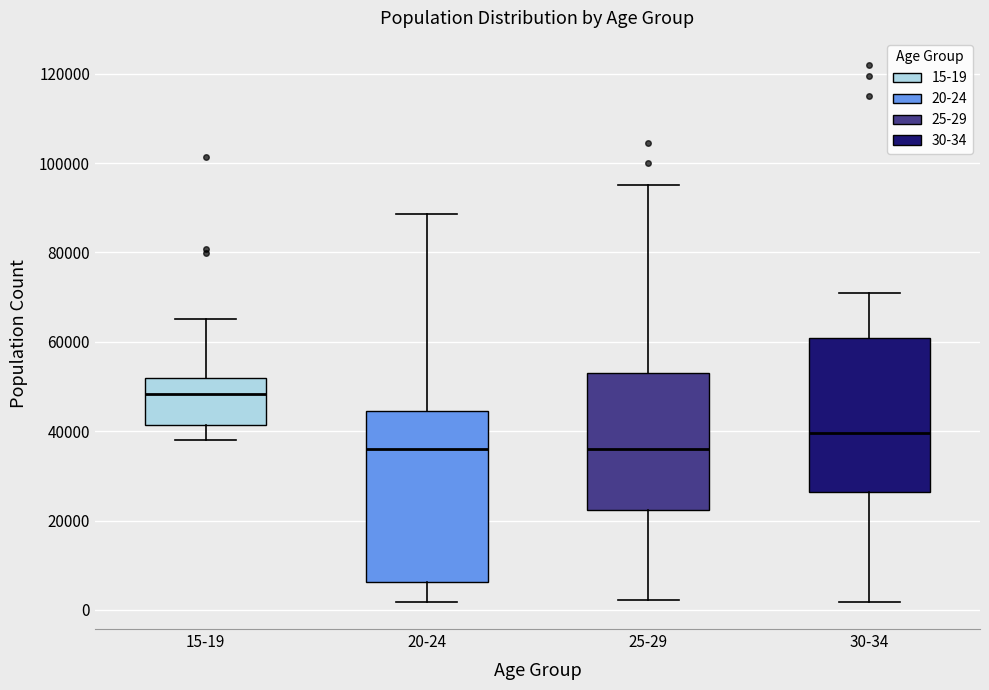

Reading left to right, read every box against the y-axis: the position of its median line, the range the box covers, and the ends of its whiskers. The values are not printed on the chart, so give them approximately, as read against the axis.

15-19: median 48000, box 42000 to 52000, whiskers 38000 to 66000
20-24: median 36000, box 6000 to 44000, whiskers 2000 to 88000
25-29: median 36000, box 22000 to 54000, whiskers 2000 to 96000
30-34: median 40000, box 26000 to 60000, whiskers 2000 to 72000